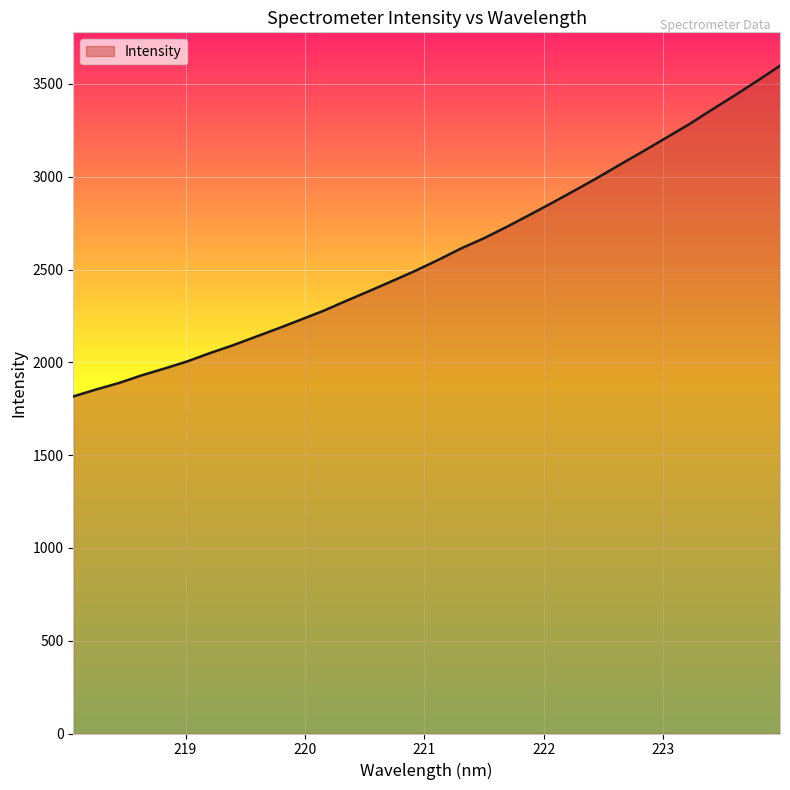

What is the difference between the maximum and minimum values?

1781.8